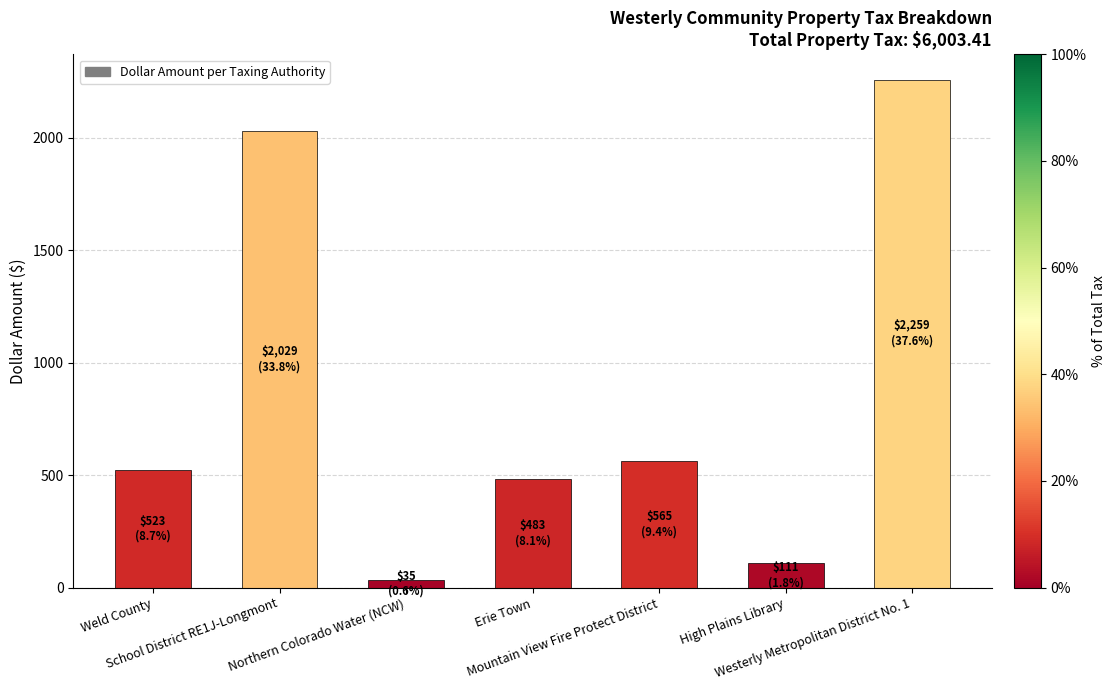

Between Northern Colorado Water (NCW) and Weld County, which is larger?

Weld County